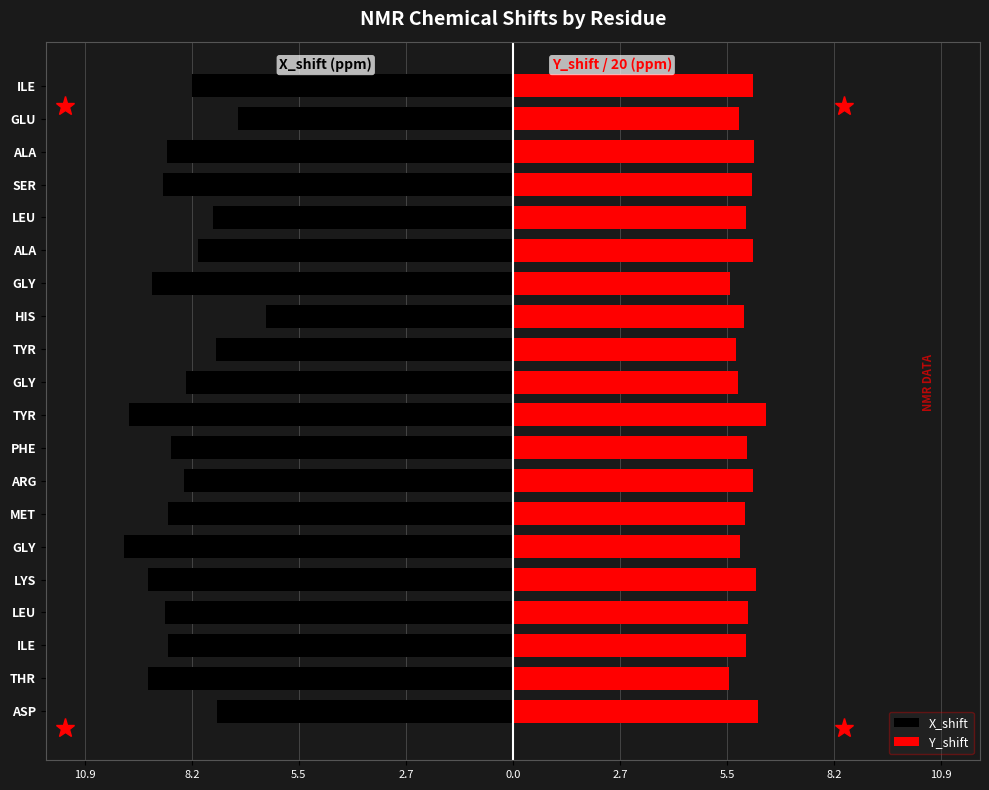

At MET, list the series in order from largest to smallest.

Y_shift, X_shift